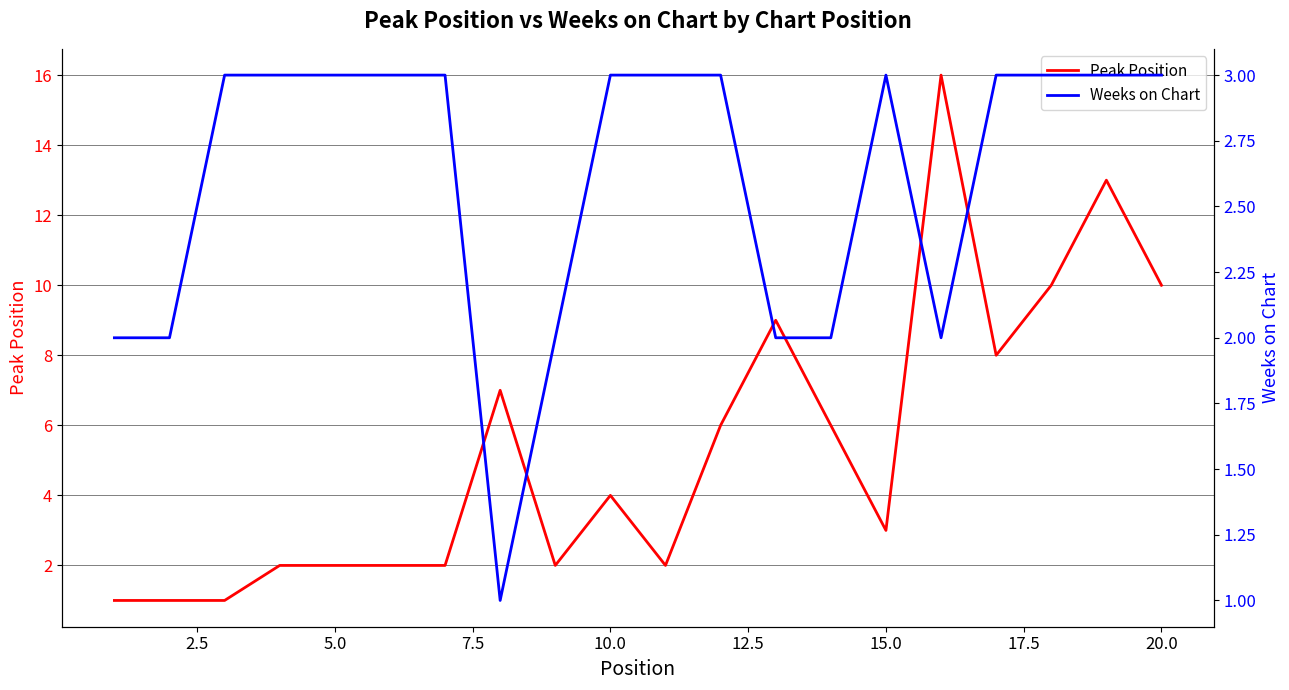

What is the sum of all Weeks on Chart values?

52